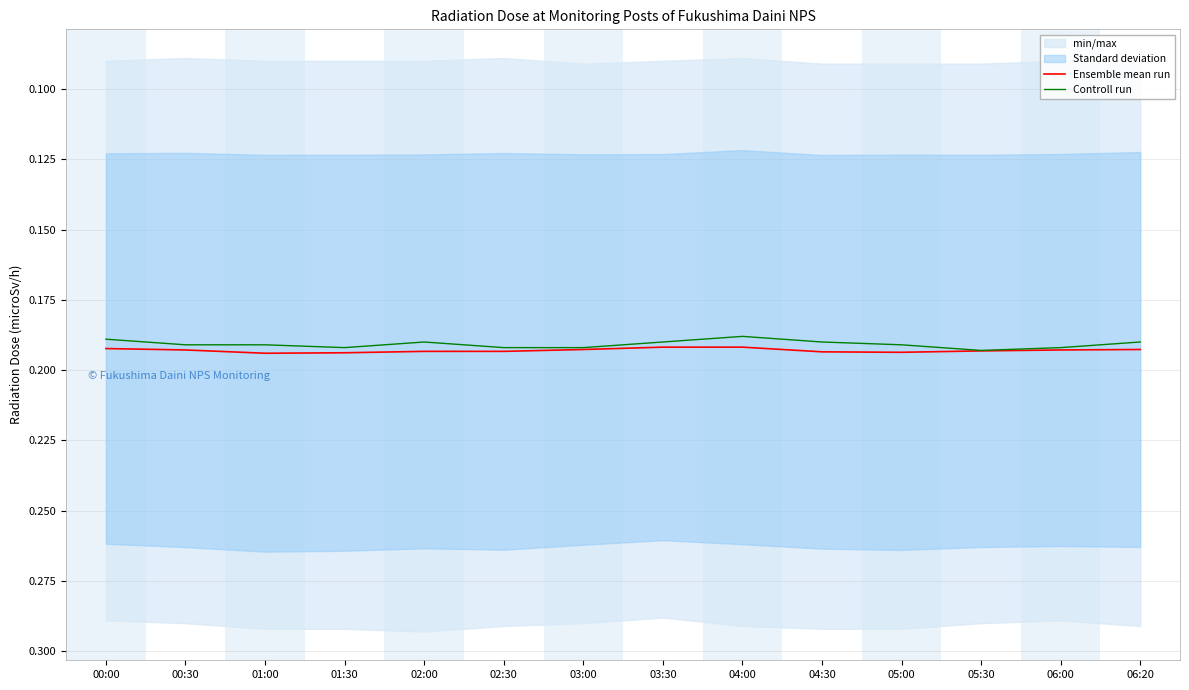

Which category has the highest value in the Controll run series?

05:30